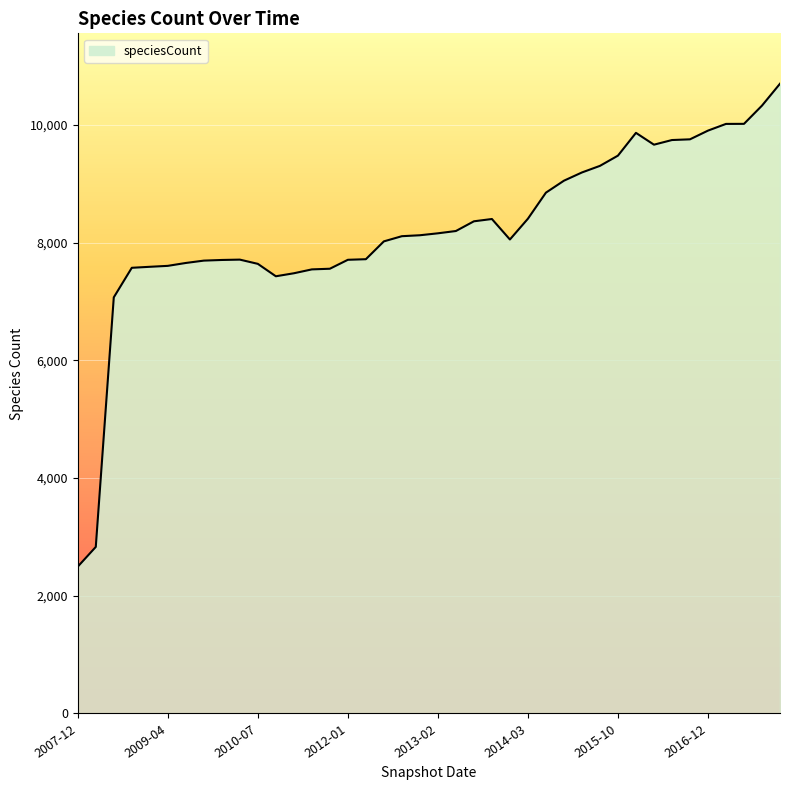

What is the maximum value shown in the chart?

10701